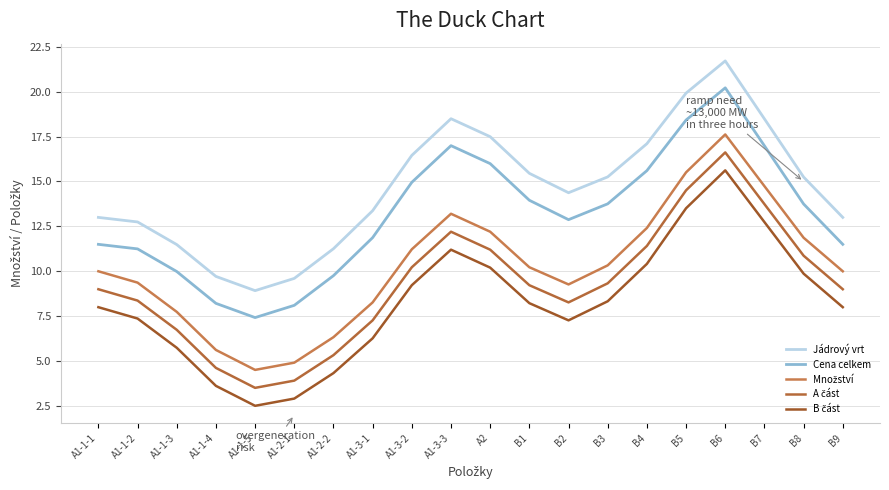

Between B2 and B3, which series saw the biggest shift?

Množství